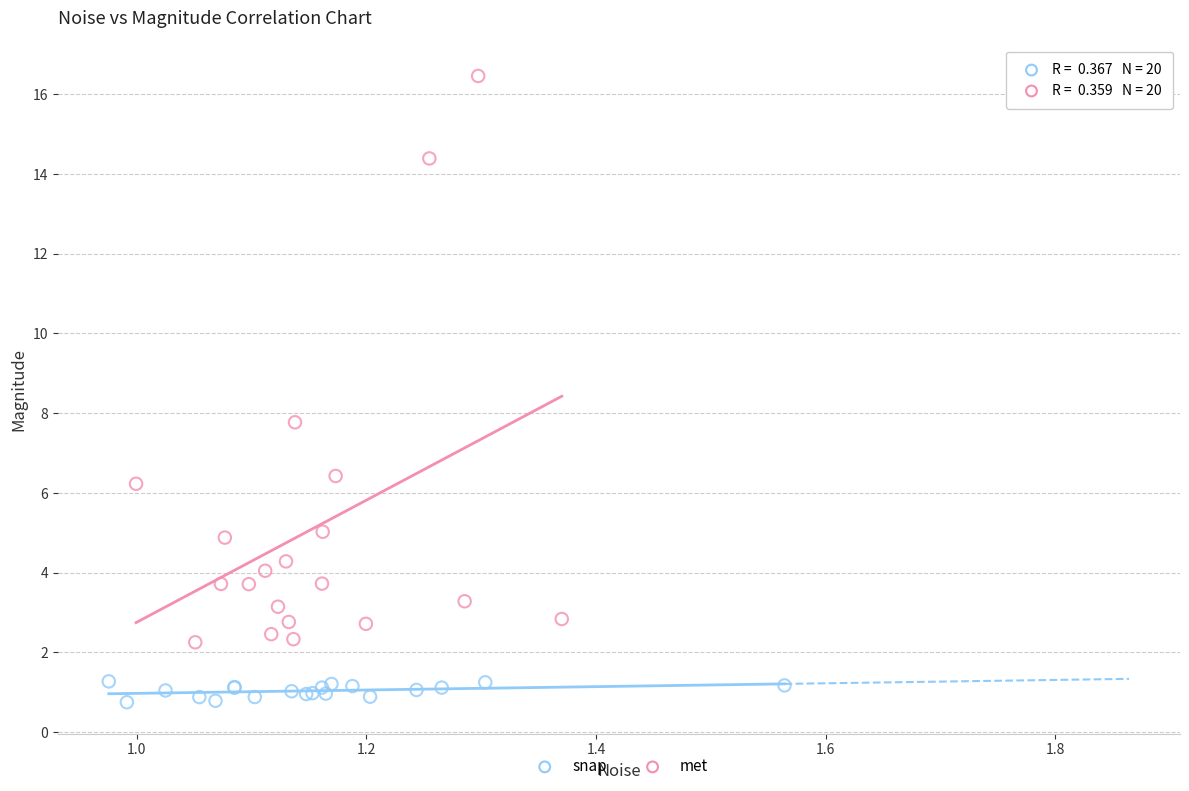

Which series reaches the maximum Y coordinate?

met